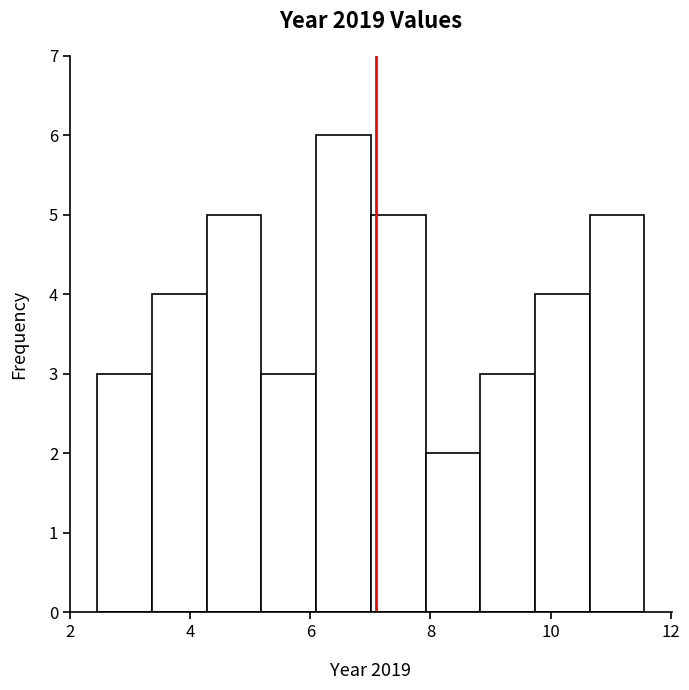

Reading left to right, transcribe this chart: for each bar, give the range it covers on the x-axis and its height. Neither the bar edges nor the heights are printed on the chart, so give them approximately, as read against the axes.

2.4 to 3.4: 3
3.4 to 4.2: 4
4.2 to 5.2: 5
5.2 to 6.0: 3
6.0 to 7.0: 6
7.0 to 8.0: 5
8.0 to 8.8: 2
8.8 to 9.8: 3
9.8 to 10.6: 4
10.6 to 11.6: 5